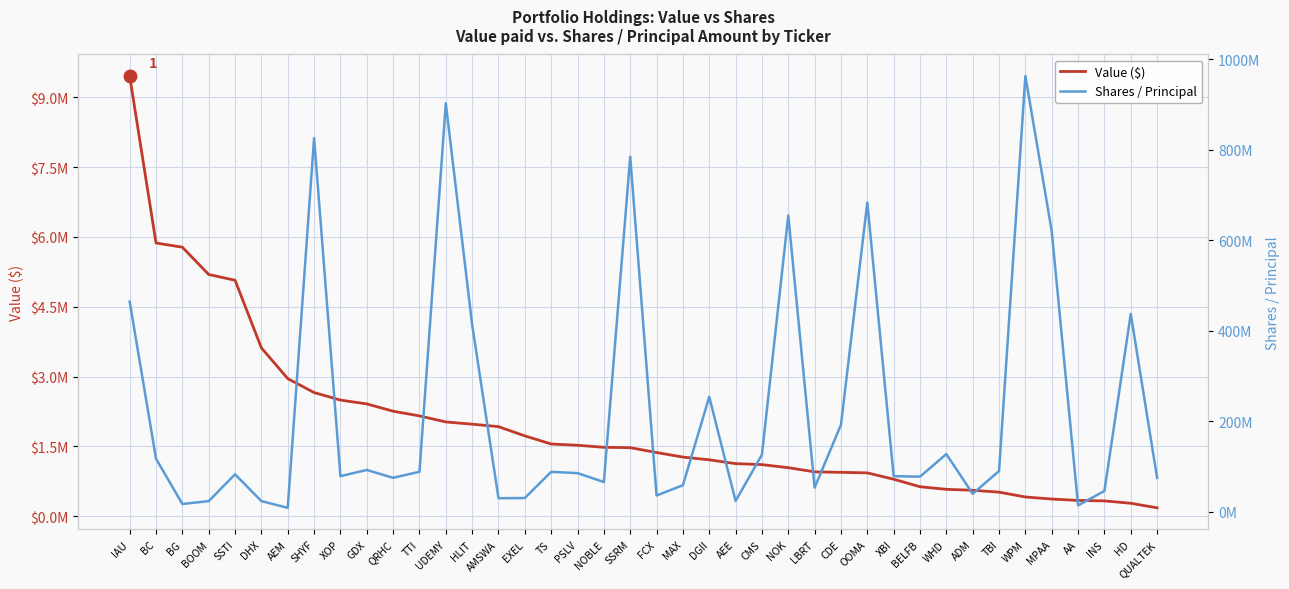

How many data points in Shares / Principal are less than 85207107?

20